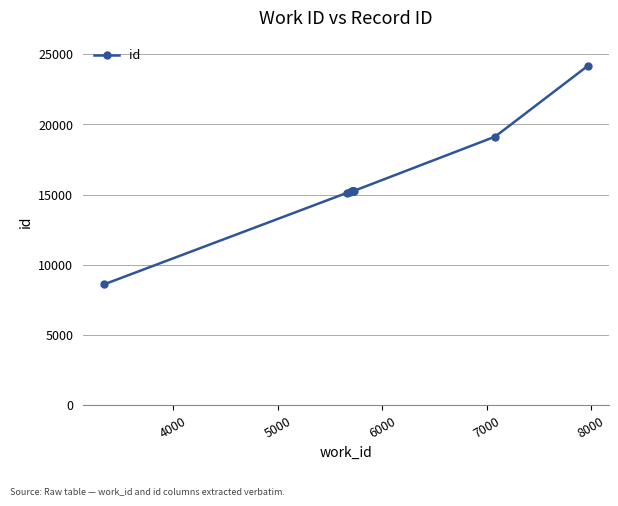

Does the chart display data point markers on the line(s)?

Yes